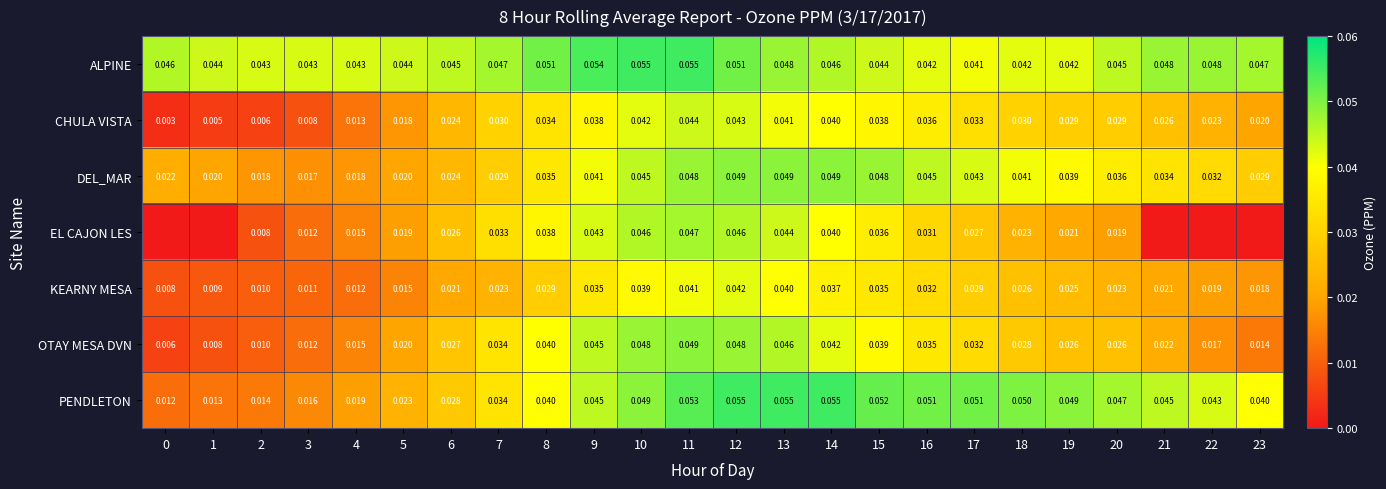

Which series changed the most between 4 and 8?

OTAY MESA DVN